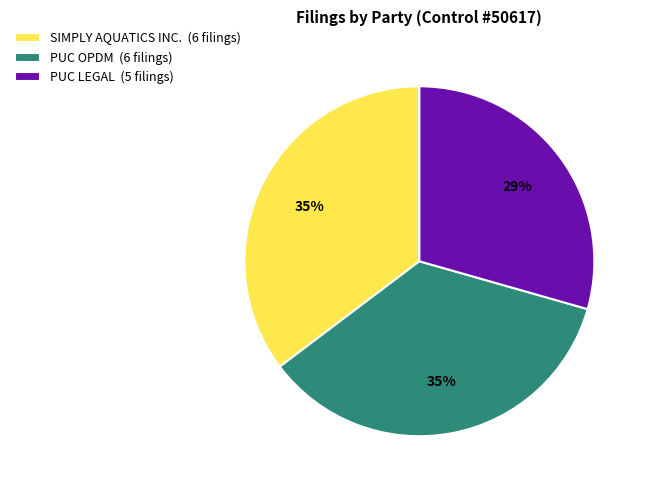

What is the ratio of the value at PUC OPDM (6 filings) to the value at SIMPLY AQUATICS INC. (6 filings)?

1.0